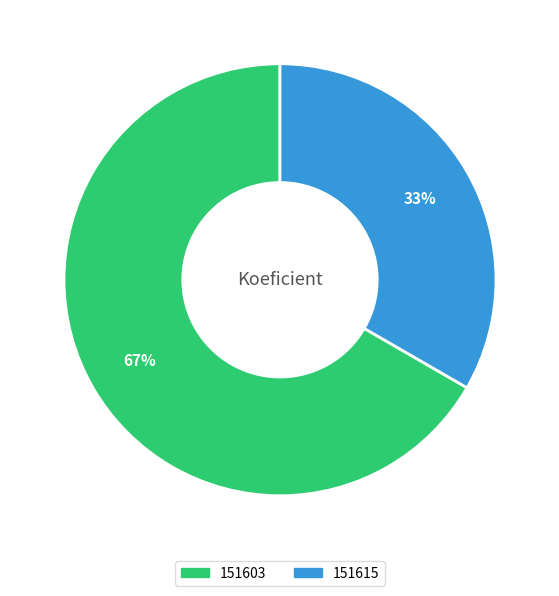

To the nearest percent, what is the average slice percentage?

50%